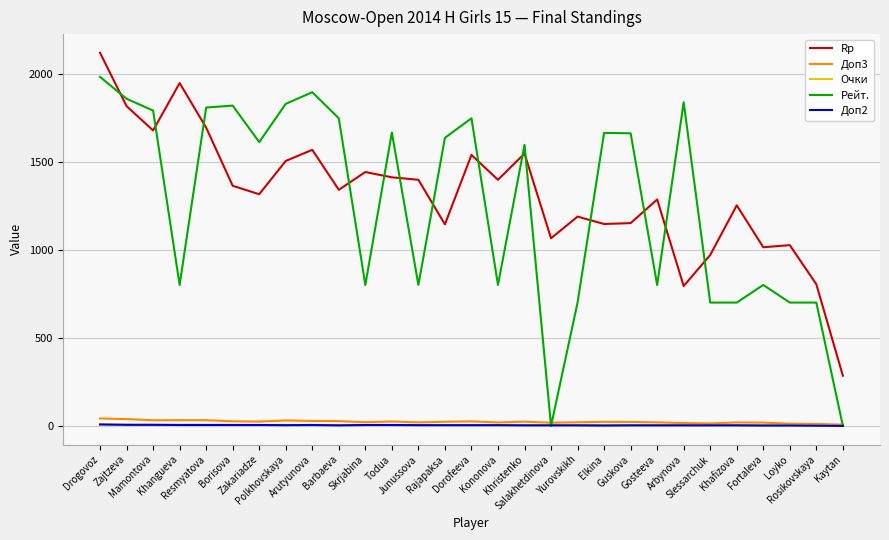

At which category is the sum across all series the highest?

Drogovoz